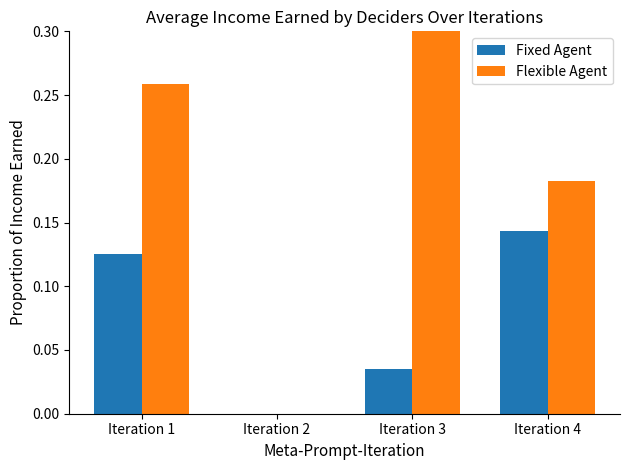

What is the difference between the Fixed Agent values at Iteration 3 and Iteration 4?

0.1